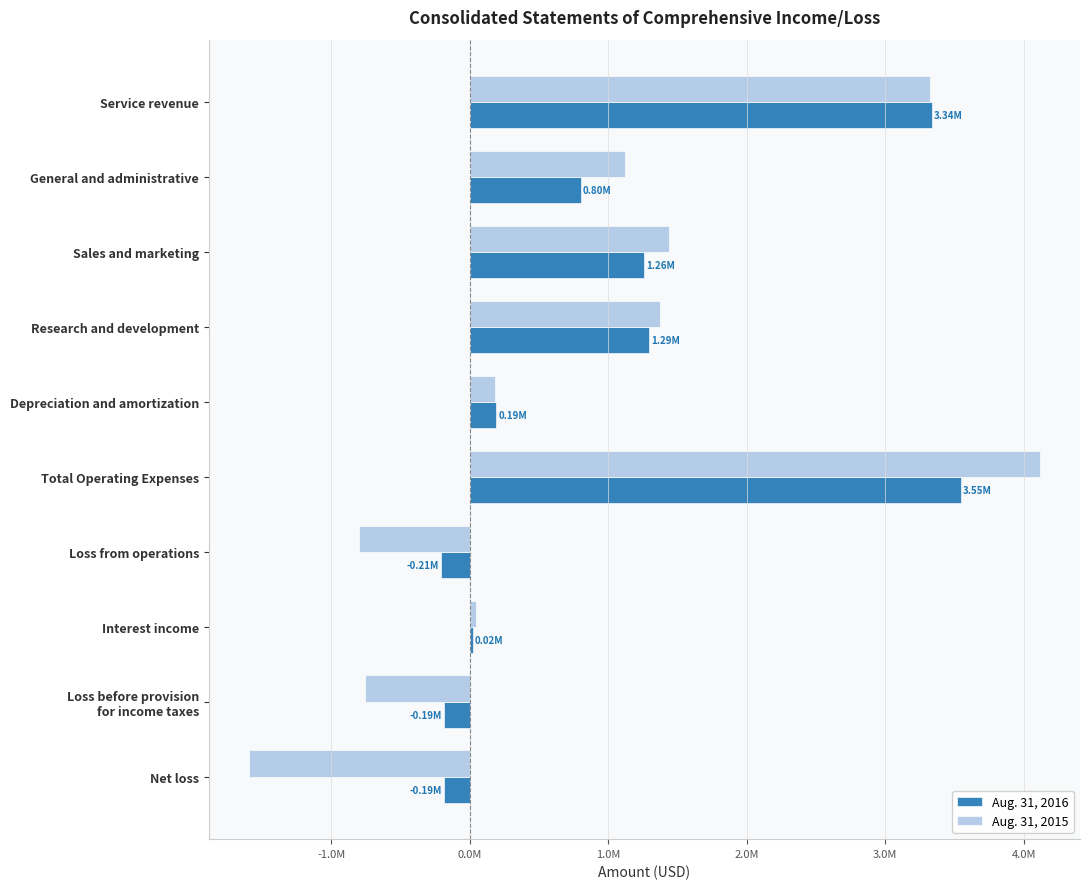

What are all the series names shown in the legend?

Aug. 31, 2016, Aug. 31, 2015